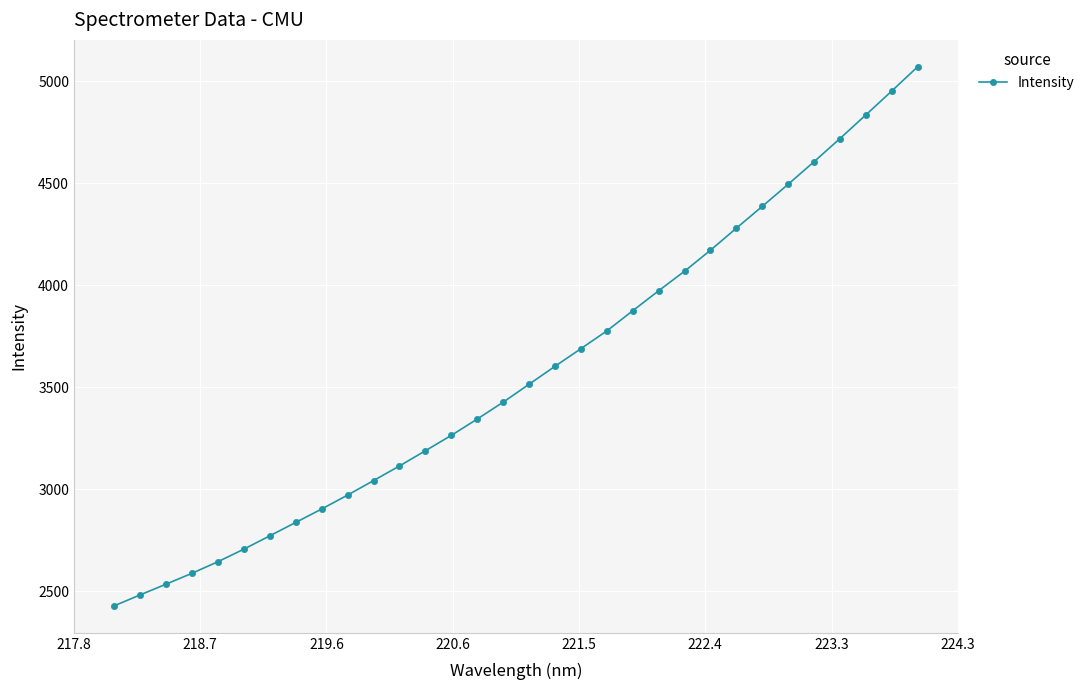

What is the average value?

3570.4